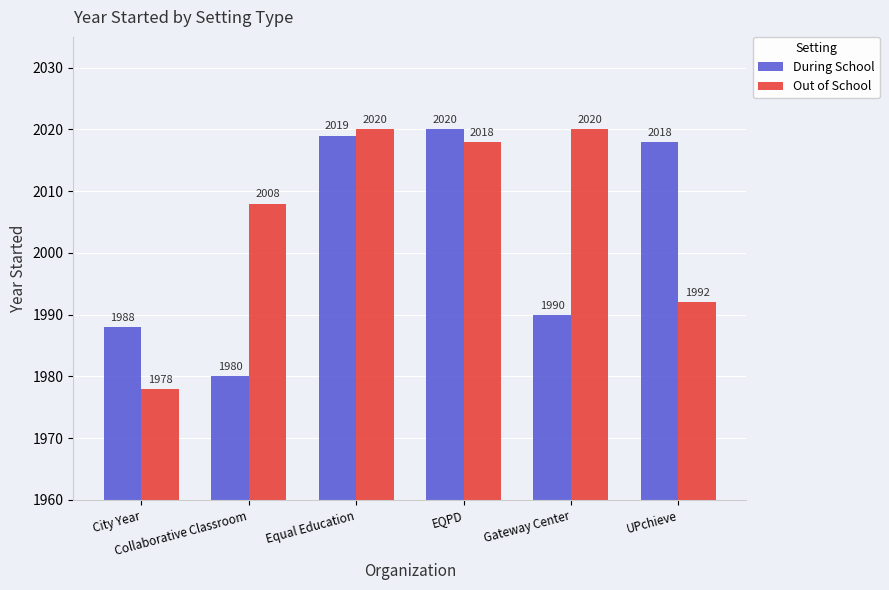

What is the value of the Out of School bar at the 5th from the left?

2020